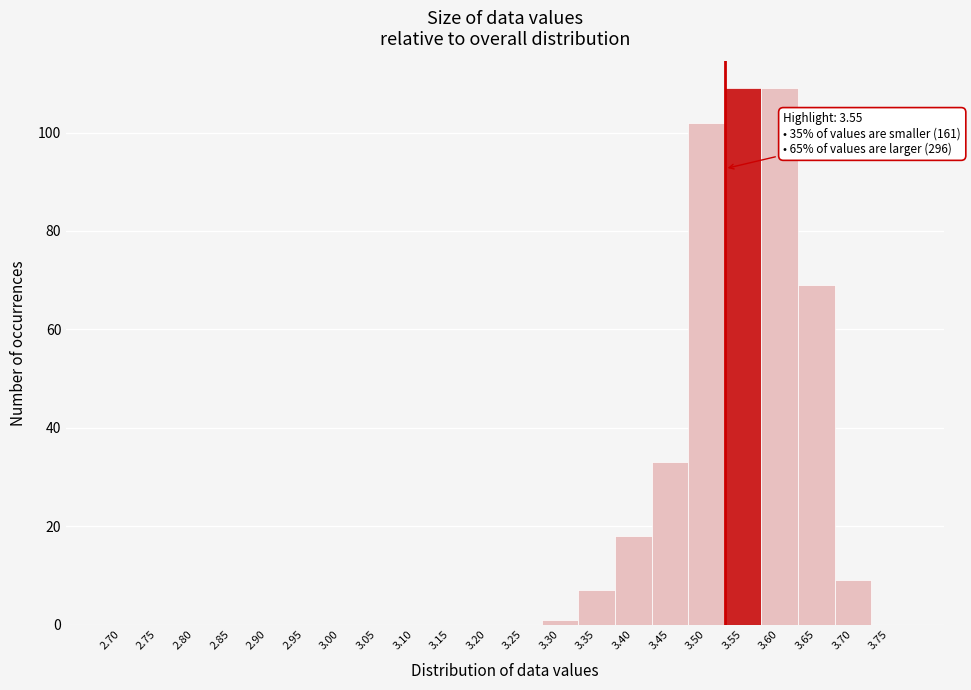

Reading left to right, transcribe all the data shown in this chart.

2.70=0	2.75=0	2.80=0	2.85=0	2.90=0	2.95=0	3.00=0	3.05=0	3.10=0	3.15=0	3.20=0	3.25=0	3.30=1	3.35=7	3.40=18	3.45=33	3.50=102	3.55=109	3.60=109	3.65=69	3.70=9	3.75=0